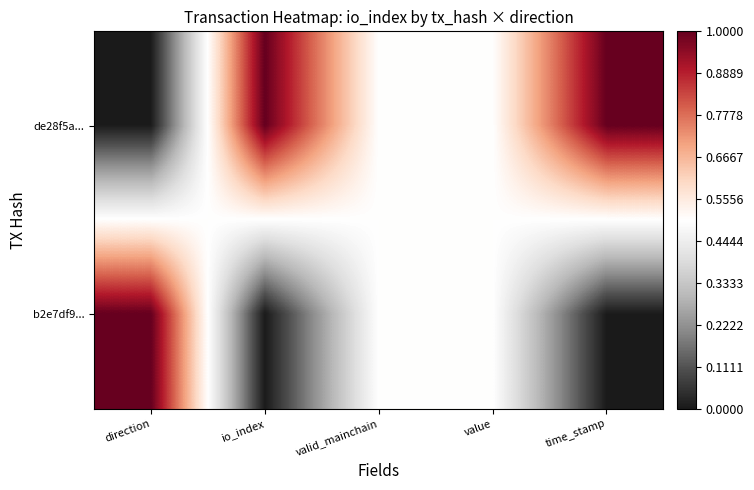

Reading left to right, list all the values displayed in this chart.

de28f5a...: direction=0.0	io_index=1.0	valid_mainchain=0.5	value=0.5	time_stamp=1.0
b2e7df9...: direction=1.0	io_index=0.0	valid_mainchain=0.5	value=0.5	time_stamp=0.0